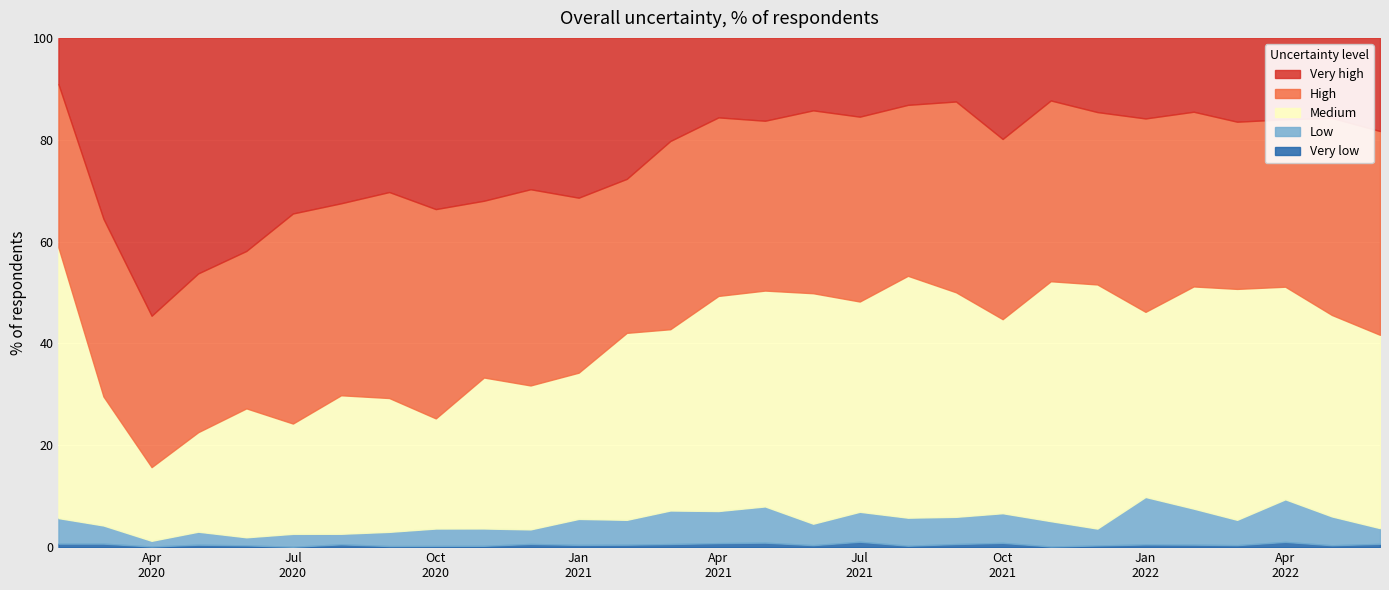

True or false: High has a value of 23.9 at 2020-11-01.

False